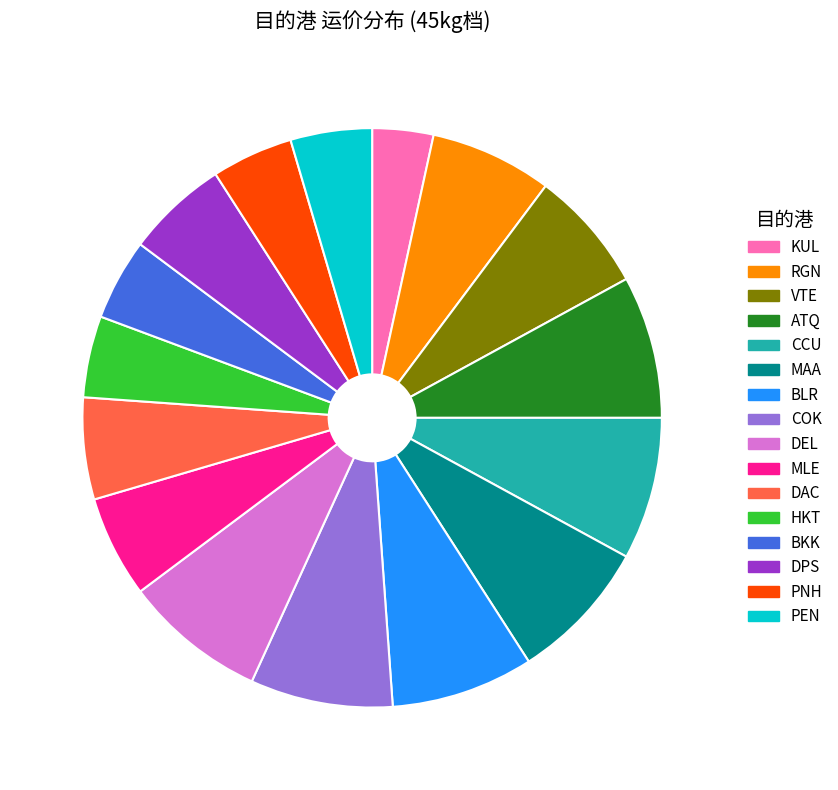

Do ATQ and PNH together represent more than half of the pie?

No